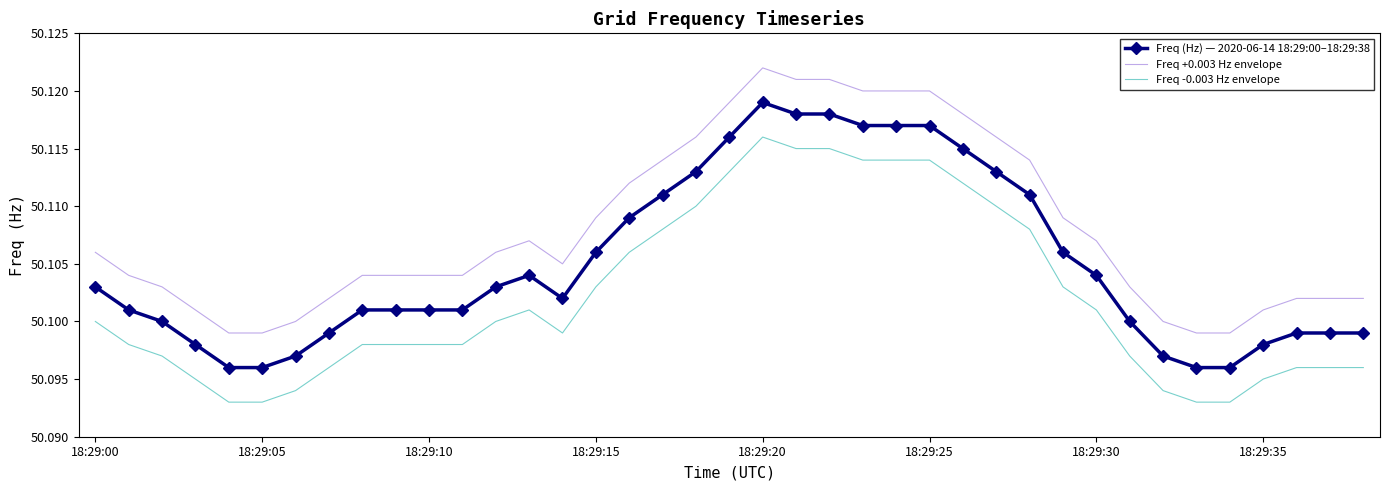

Rank the series by their average value, from lowest to highest.

Freq -0.003 Hz envelope, Freq (Hz) — 2020-06-14 18:29:00–18:29:38, Freq +0.003 Hz envelope